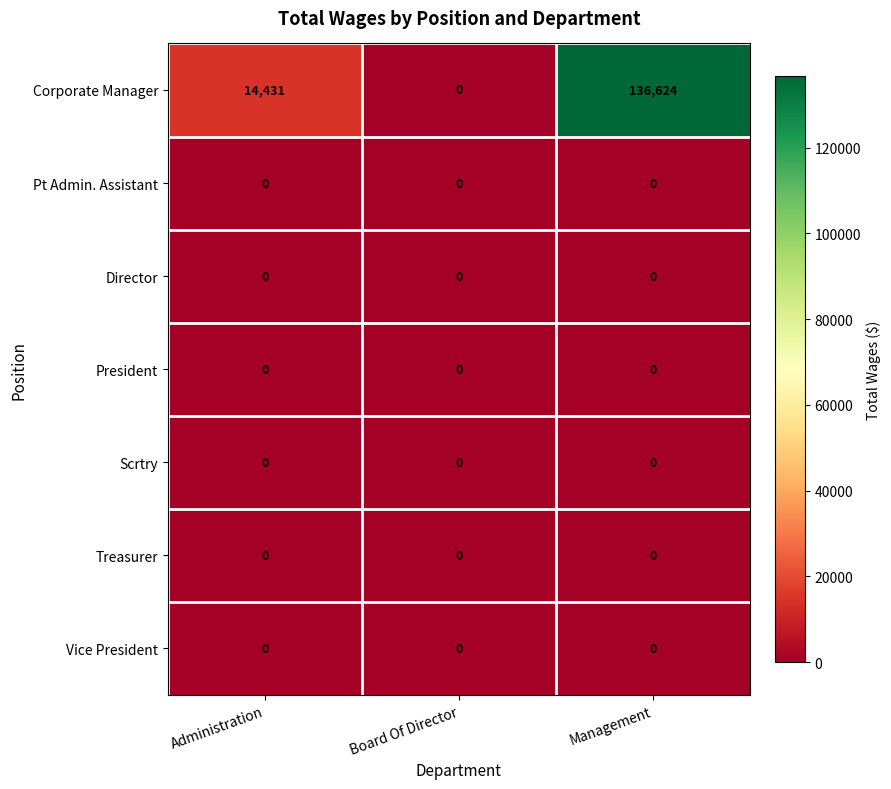

Reading left to right, extract all data points from this chart.

Corporate Manager: Administration=14431	Board Of Director=0	Management=136624
Pt Admin. Assistant: Administration=0	Board Of Director=0	Management=0
Director: Administration=0	Board Of Director=0	Management=0
President: Administration=0	Board Of Director=0	Management=0
Scrtry: Administration=0	Board Of Director=0	Management=0
Treasurer: Administration=0	Board Of Director=0	Management=0
Vice President: Administration=0	Board Of Director=0	Management=0